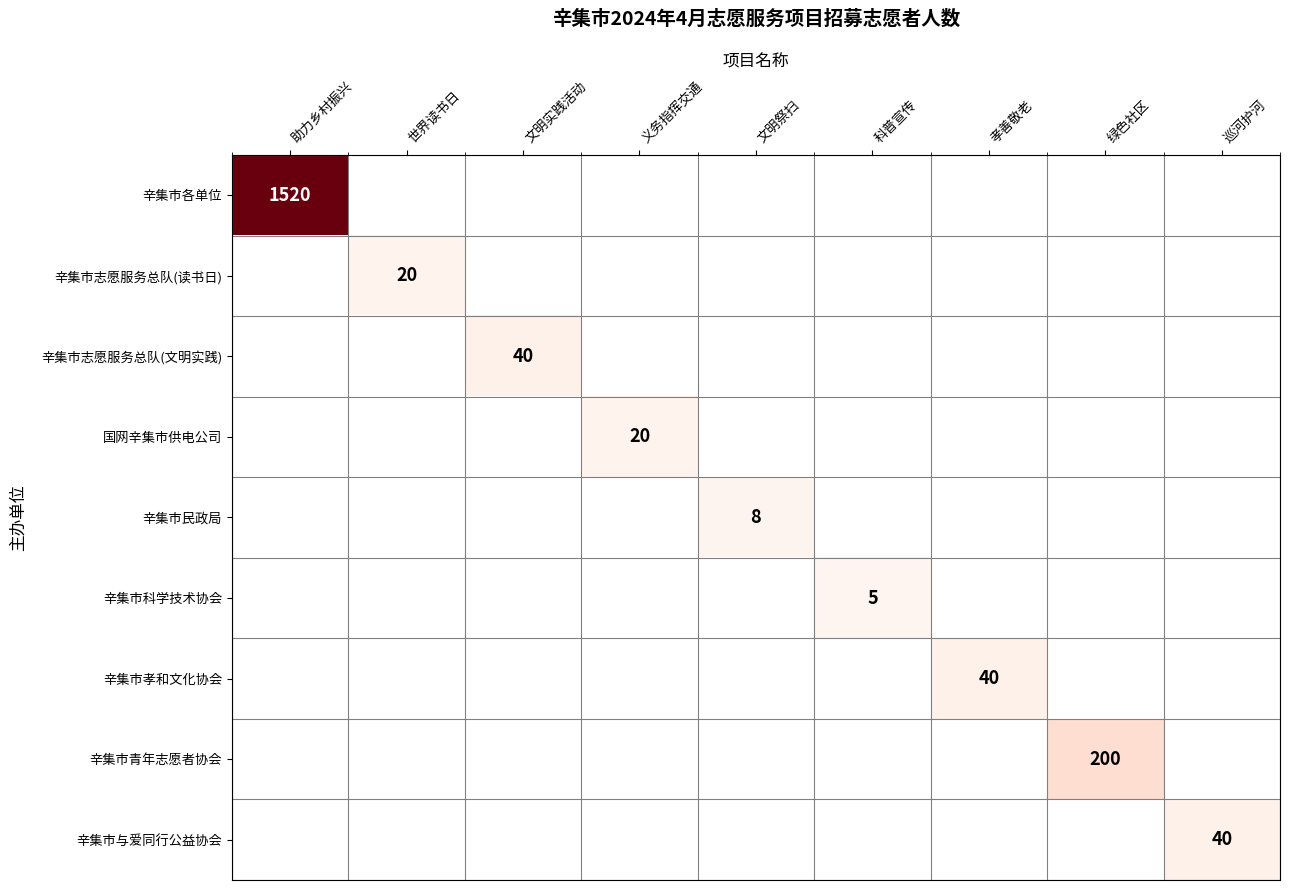

The 辛集市民政局 series shows 5 at 文明祭扫. True or false?

False